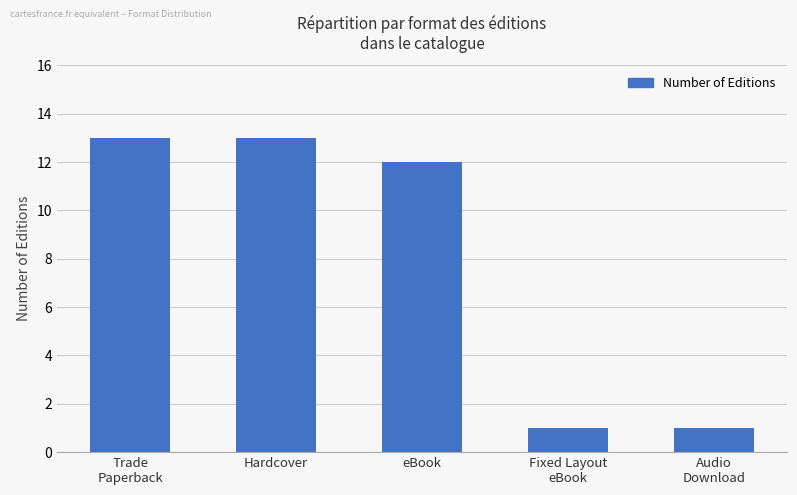

The chart shows a value of 1 at Fixed Layout
eBook. True or false?

True